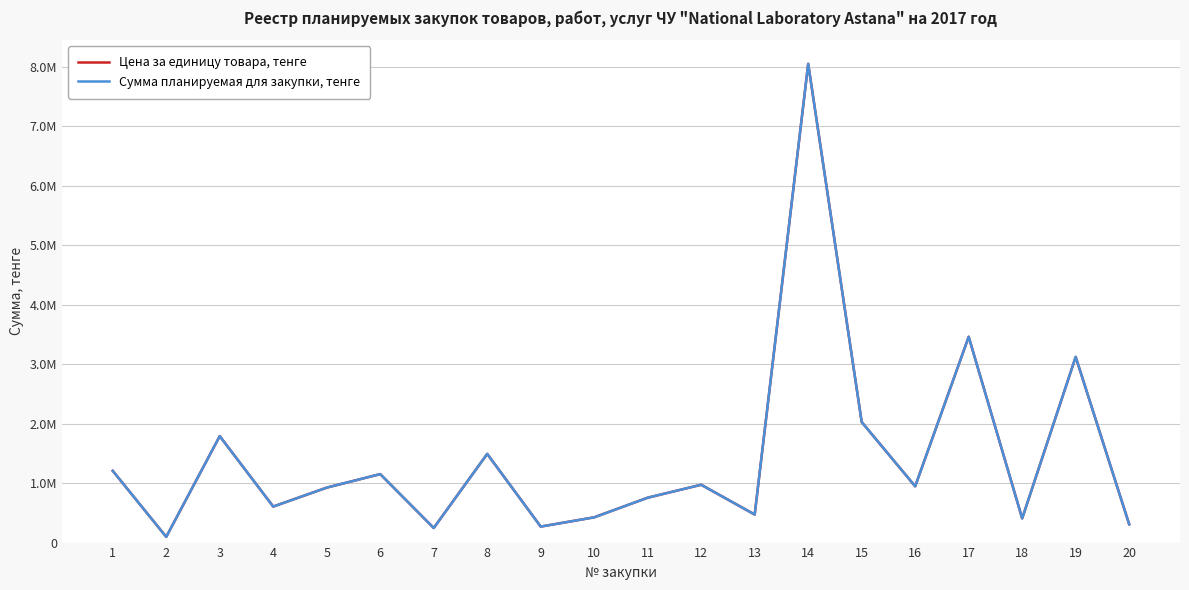

Which series changed the most between 4 and 12?

Цена за единицу товара, тенге